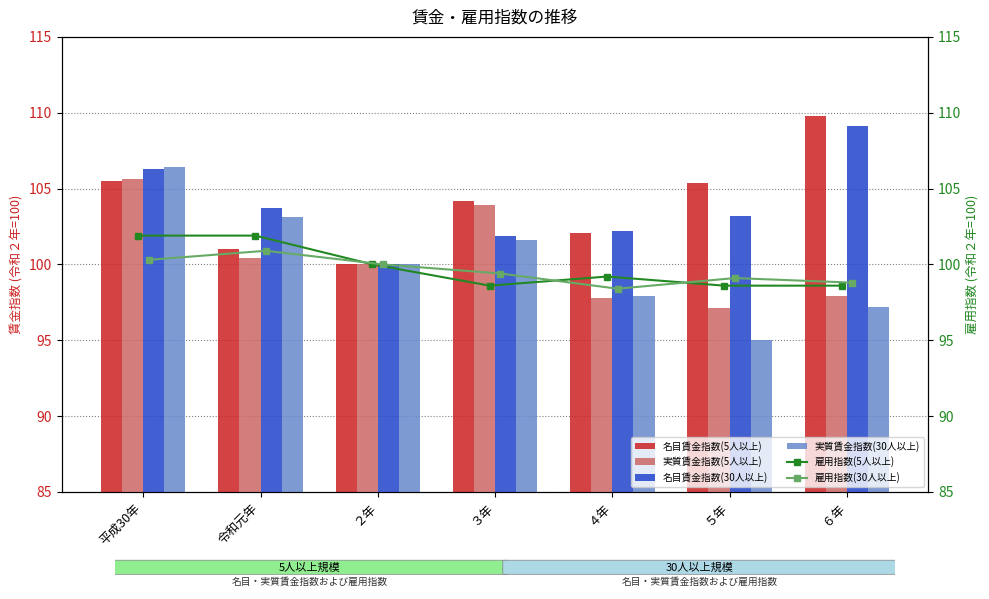

Is the value of 名目賃金指数(5人以上) at ６年 greater than the value of 実質賃金指数(5人以上) at ２年?

Yes